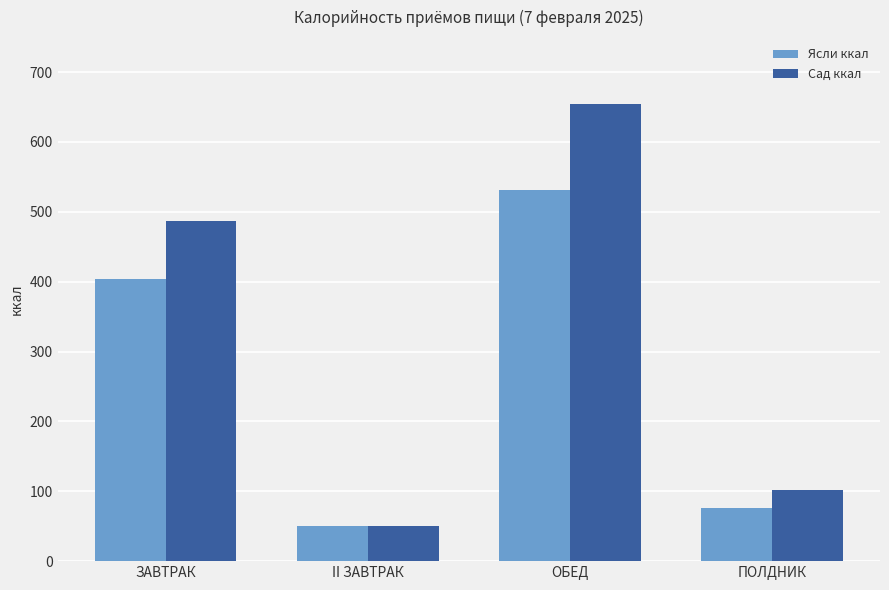

At which category is the sum across all series the highest?

ОБЕД